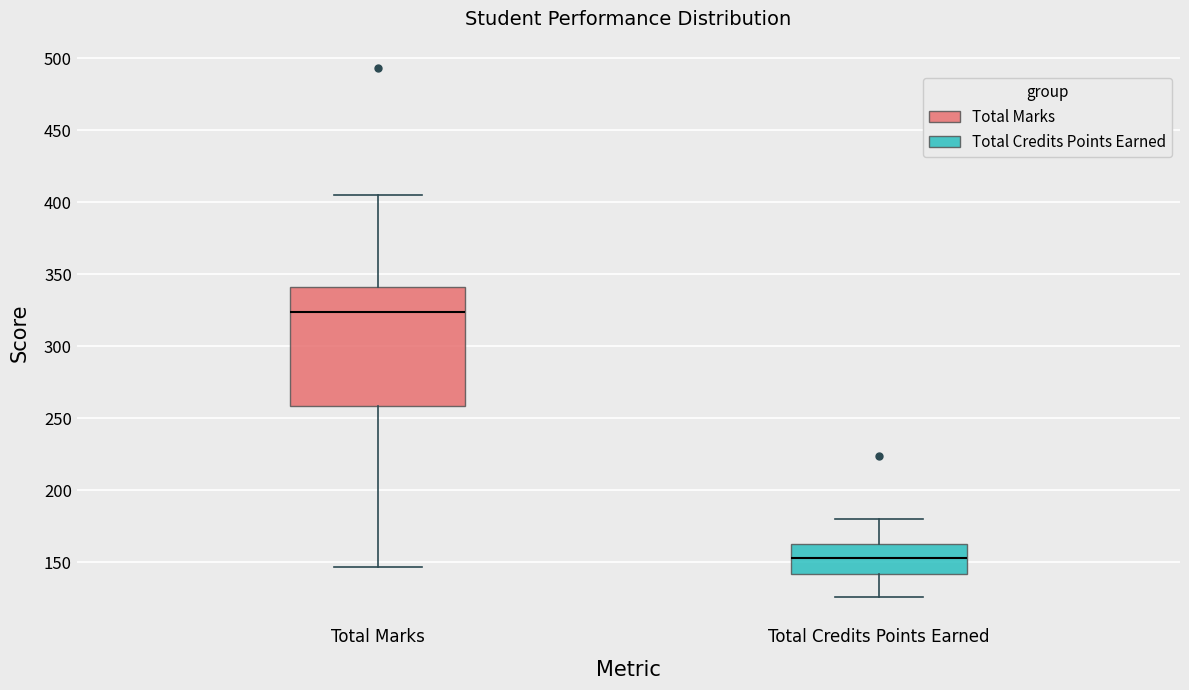

Where is the lower edge of the box for Total Credits Points Earned on the y-axis? The values are not printed on the chart, so give them approximately, as read against the axis.

140